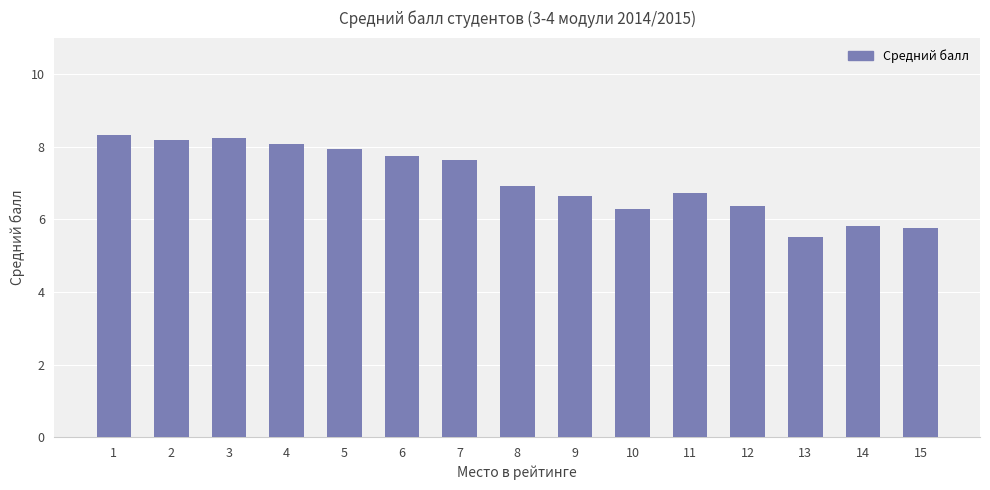

What is the average value?

7.1